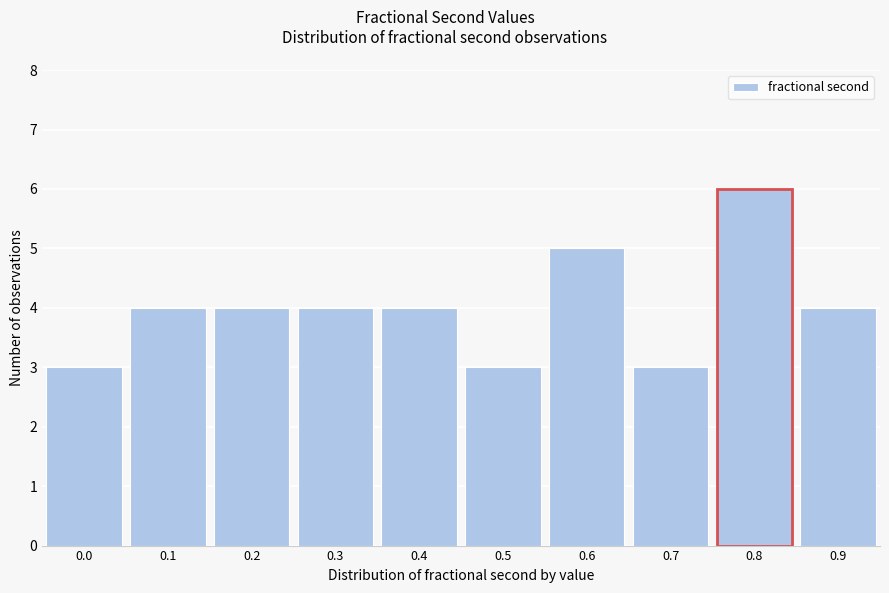

Reading left to right, list all the values displayed in this chart.

0.0=3	0.1=4	0.2=4	0.3=4	0.4=4	0.5=3	0.6=5	0.7=3	0.8=6	0.9=4